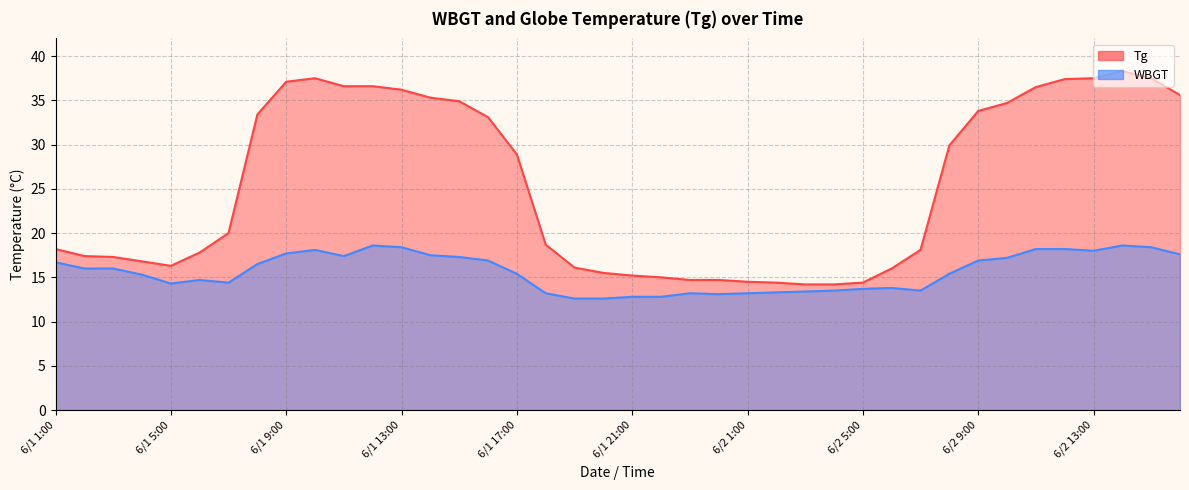

Between 6/1 9:00 and 6/2 7:00, which series saw the biggest shift?

Tg